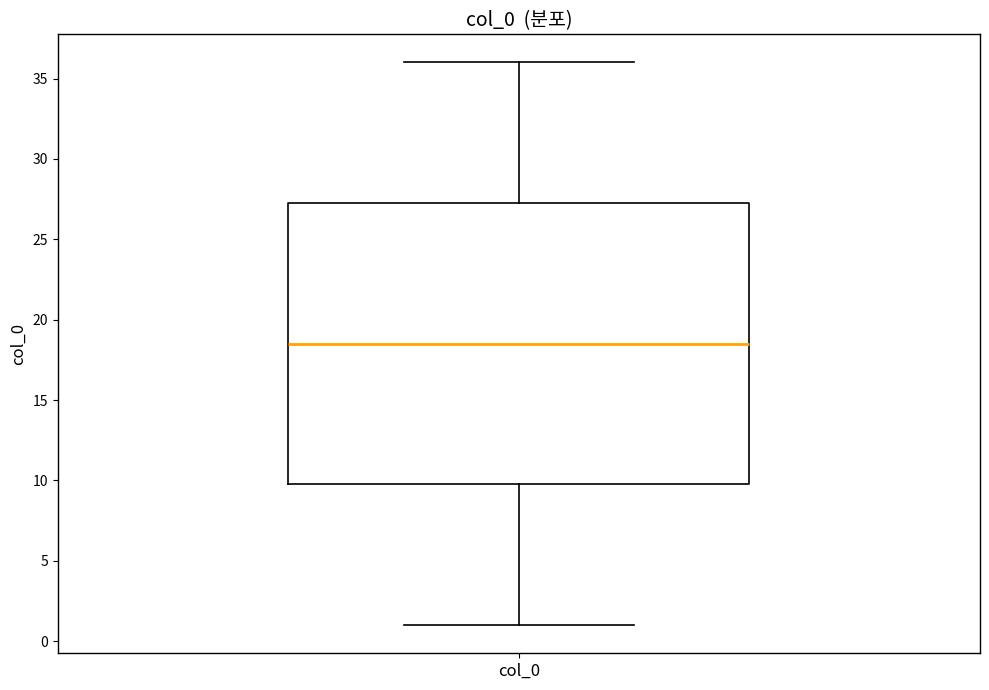

Where is the upper edge of the box for col_0 on the y-axis? The values are not printed on the chart, so give them approximately, as read against the axis.

27.5